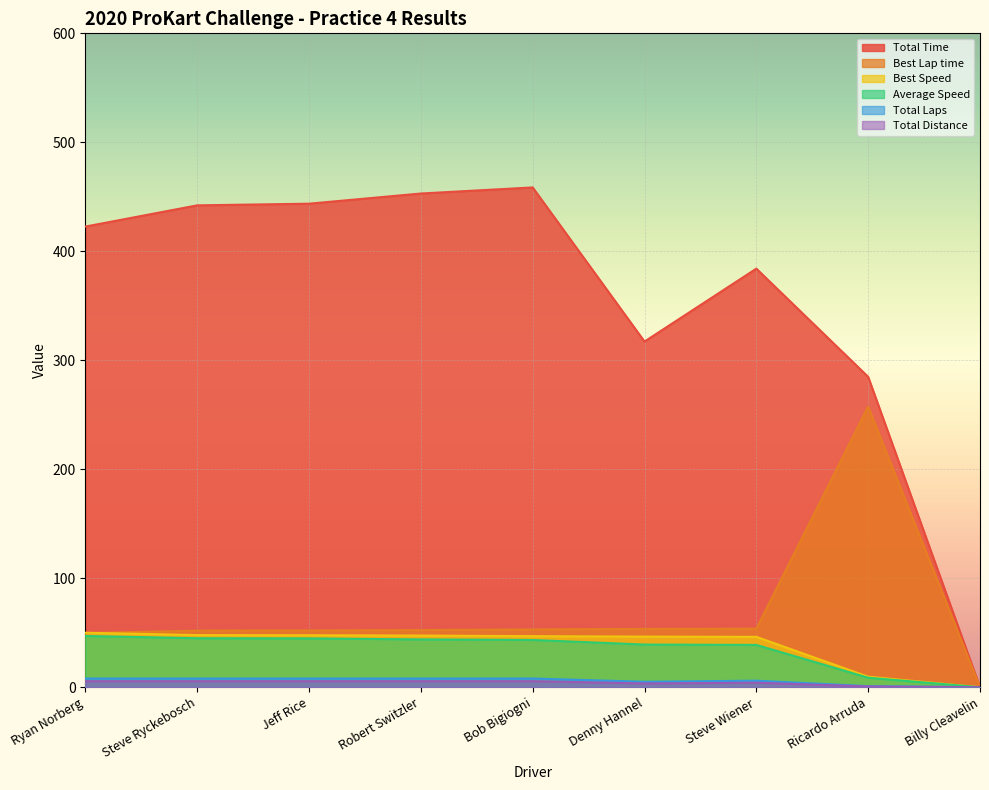

What are all the series names shown in the legend?

Total Time, Best Lap time, Best Speed, Average Speed, Total Laps, Total Distance